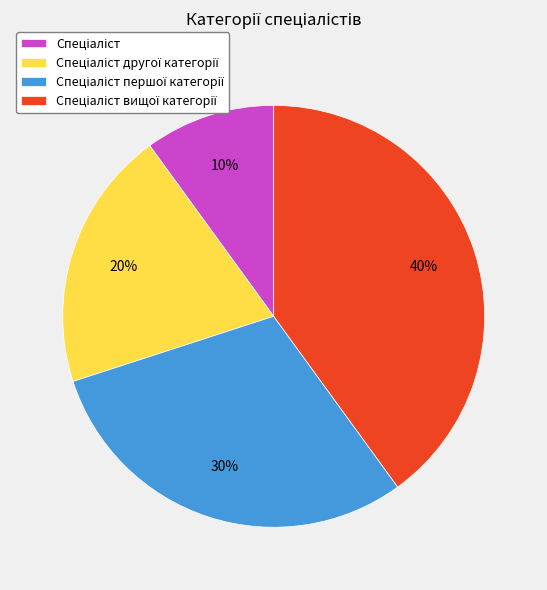

To the nearest percent, what is the difference between the largest and smallest slice percentages?

30%